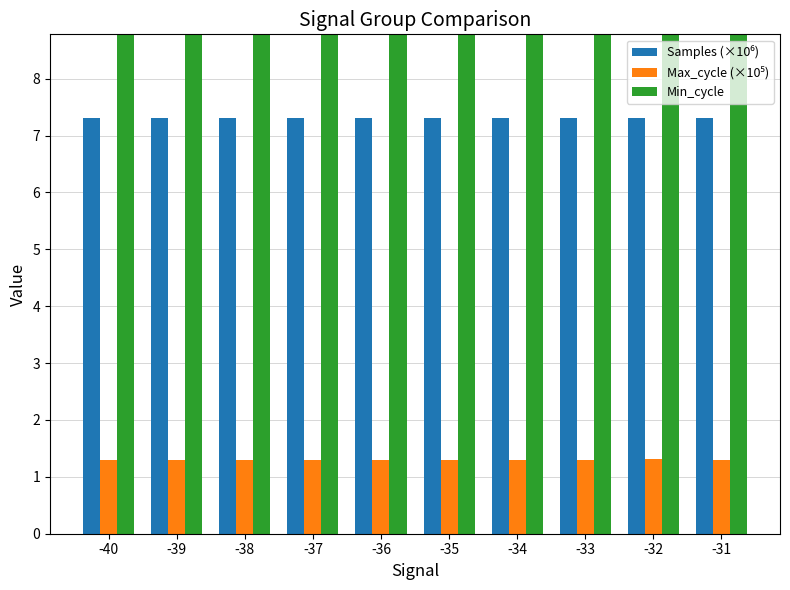

Which category has the highest value in the Min_cycle series?

-40